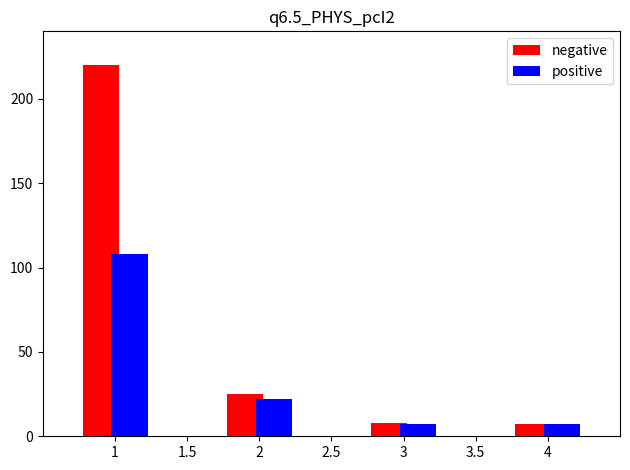

What is the difference between the highest and lowest values at 1?

112